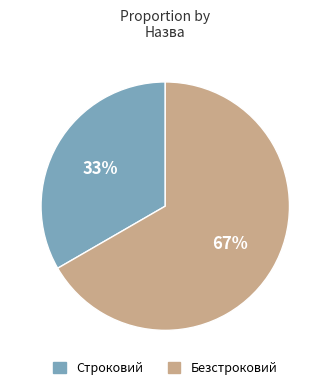

Count the number of slices in the pie.

2